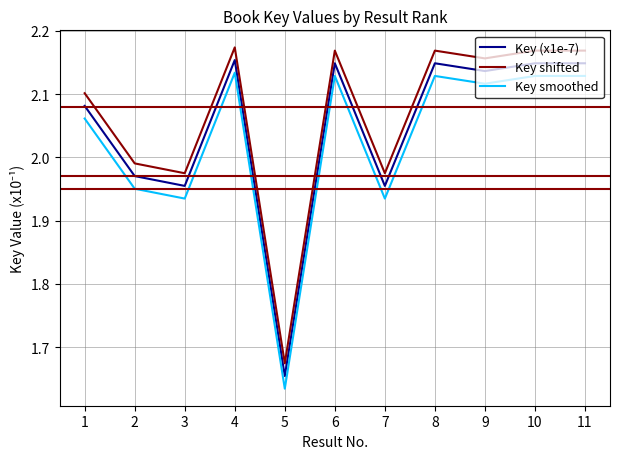

True or false: Key smoothed has a value of 1.2 at 6.

False